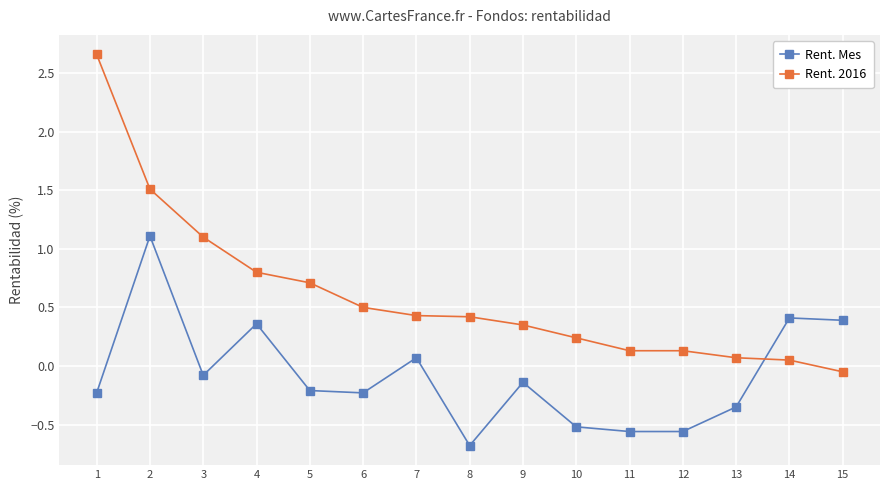

Does the chart display data point markers on the line(s)?

Yes